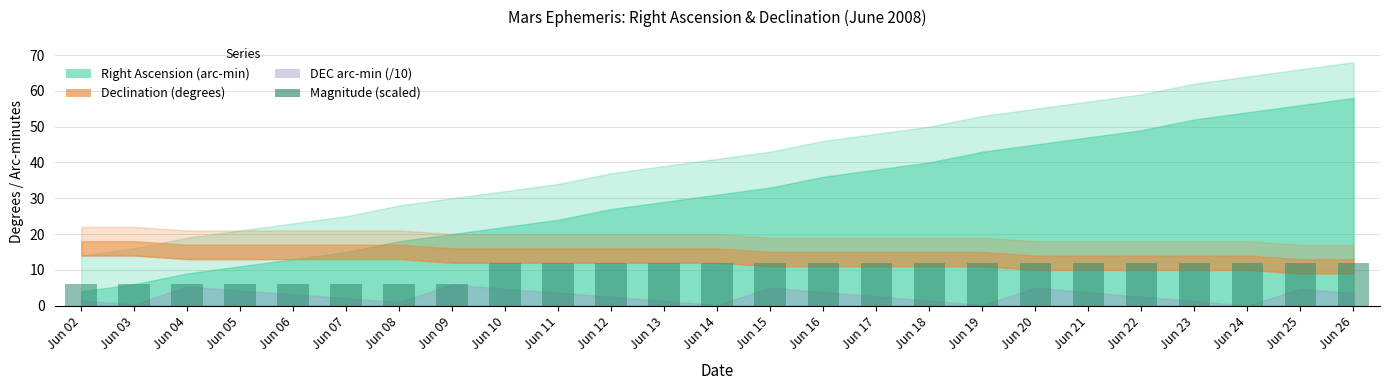

Reading right to left, transcribe all the data shown in this chart.

12.0	12.0	12.0	12.0	12.0	12.0	12.0	12.0	12.0	12.0	12.0	12.0	12.0	12.0	12.0	12.0	12.0	6.0	6.0	6.0	6.0	6.0	6.0	6.0	6.0